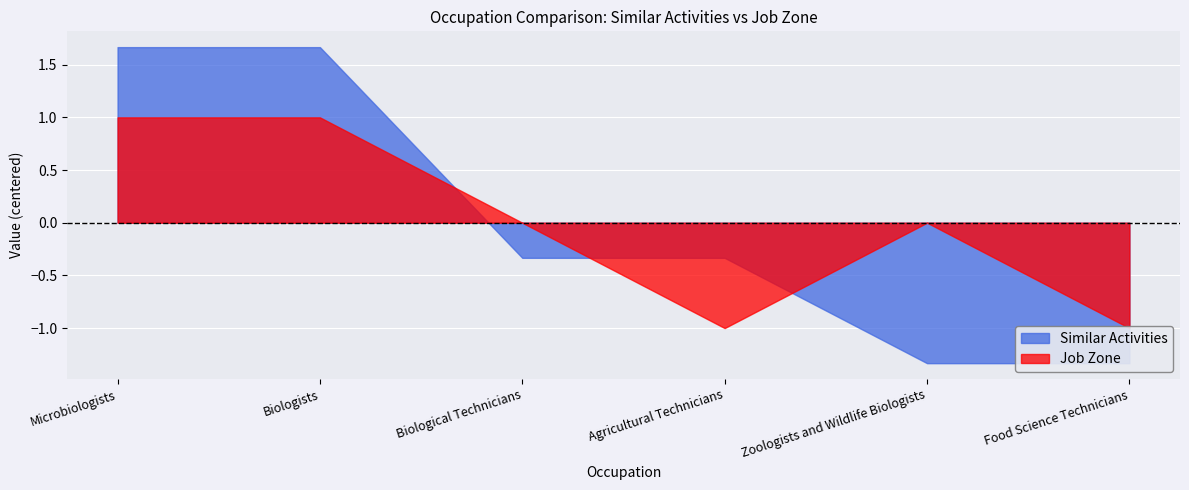

What is the label of the 3rd point from the left?

Biological Technicians